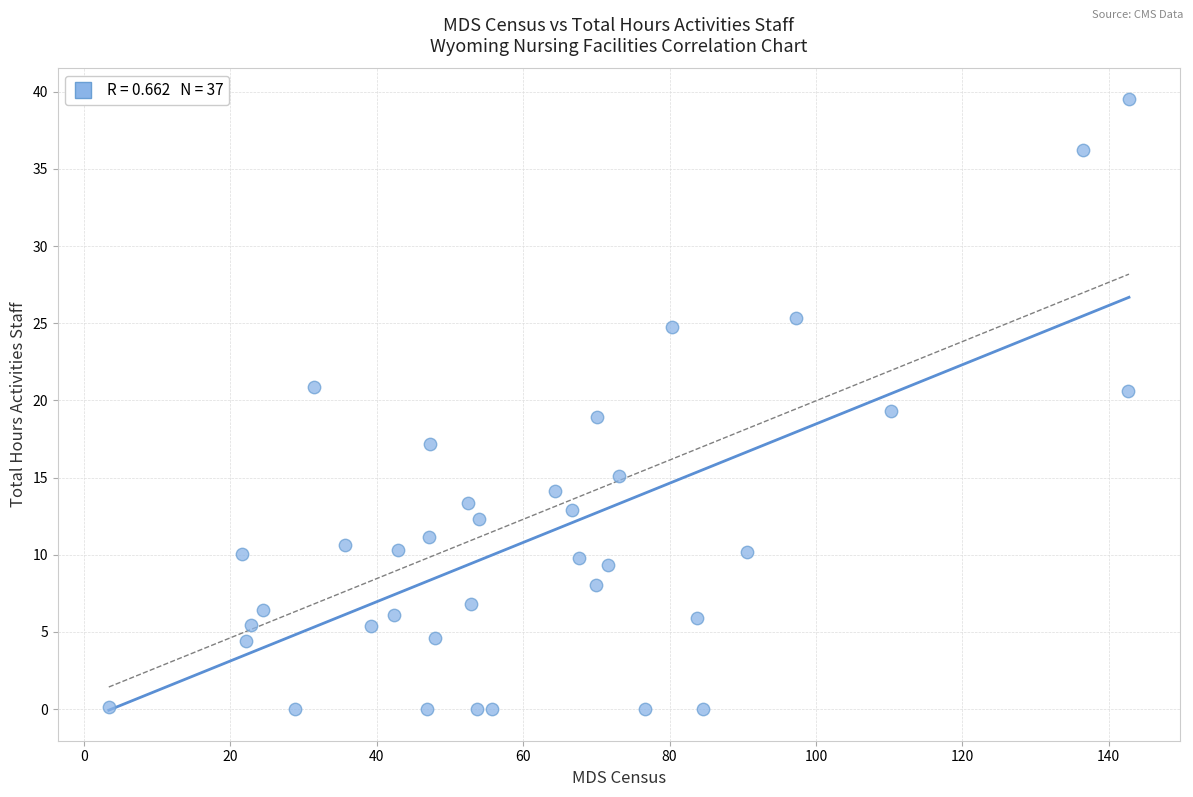

What is the range of Y values (max minus min)?

39.5